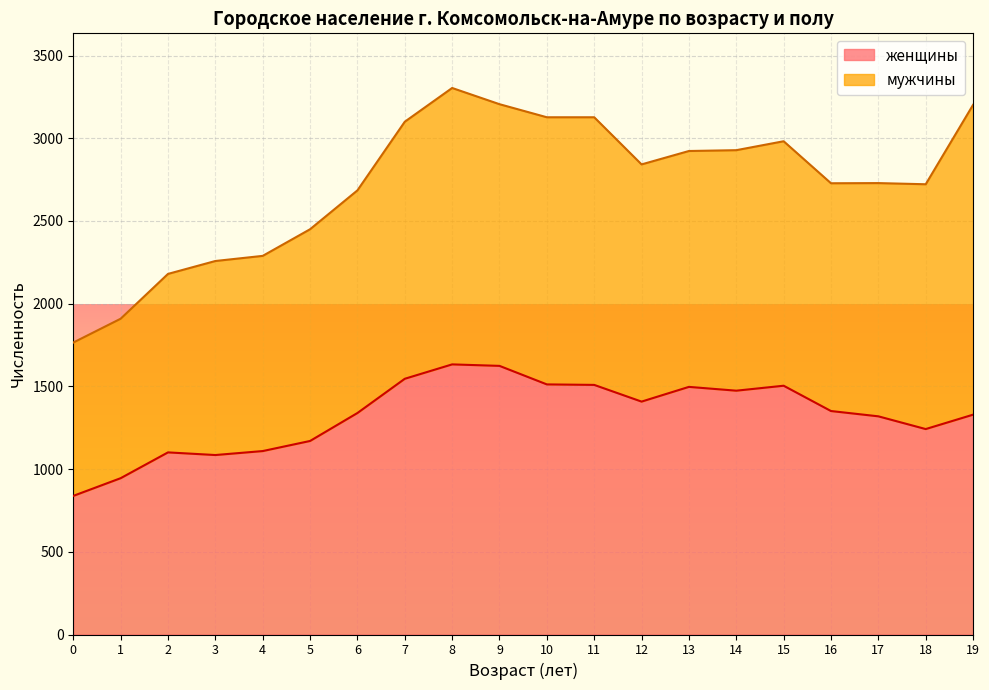

What is the minimum value shown in the chart?

838